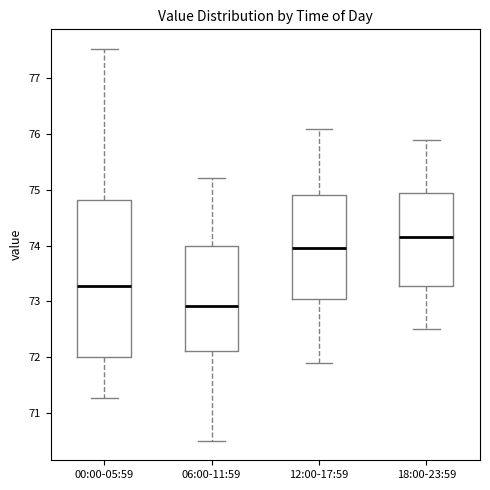

Reading left to right, read every box against the y-axis: the position of its median line, the range the box covers, and the ends of its whiskers. The values are not printed on the chart, so give them approximately, as read against the axis.

00:00-05:59: median 73.3, box 72.0 to 74.8, whiskers 71.3 to 77.5
06:00-11:59: median 72.9, box 72.1 to 74.0, whiskers 70.5 to 75.2
12:00-17:59: median 74.0, box 73.1 to 74.9, whiskers 71.9 to 76.1
18:00-23:59: median 74.2, box 73.3 to 75.0, whiskers 72.5 to 75.9